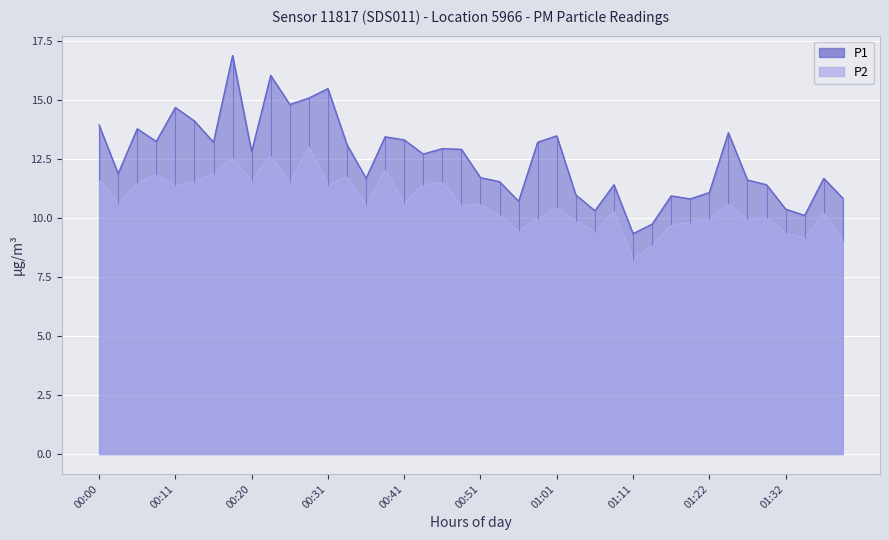

What are all the series names shown in the legend?

P1, P2